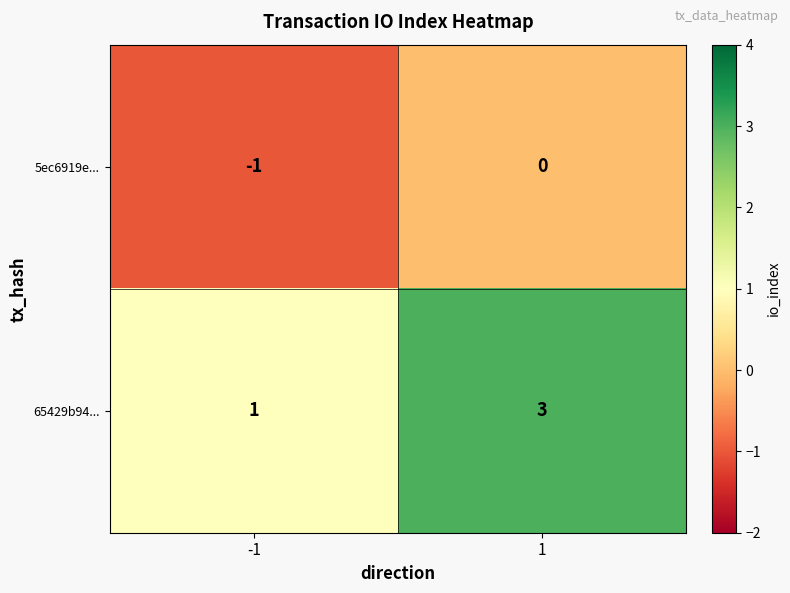

Rank the categories by 65429b94... value from lowest to highest.

-1, 1